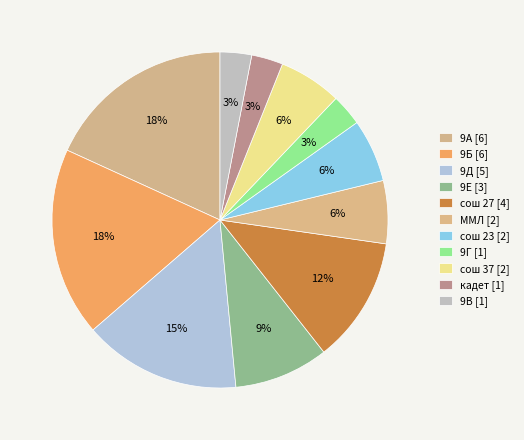

How many slices are in this pie chart?

11